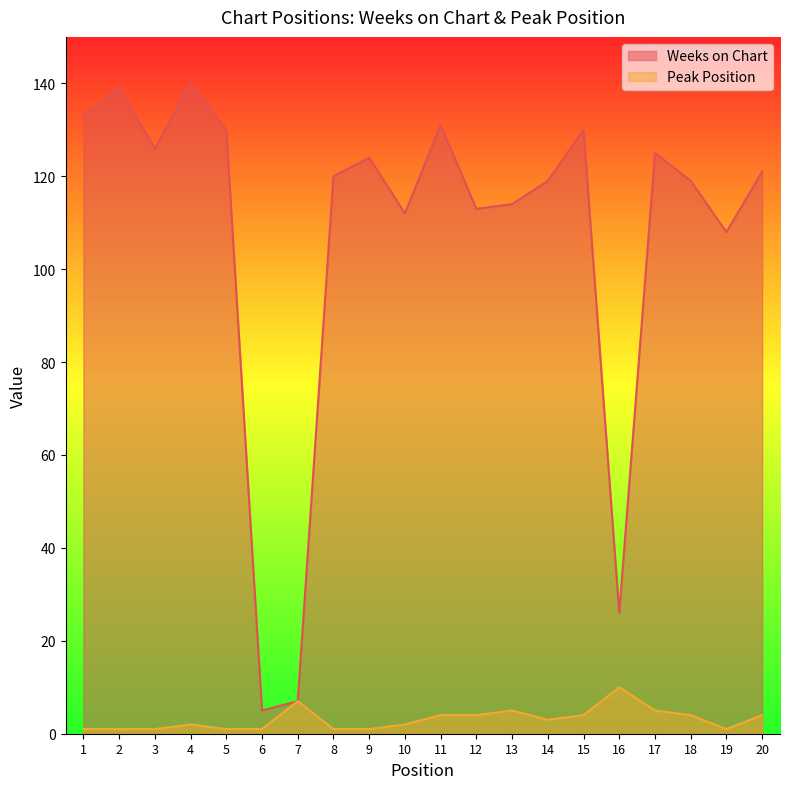

True or false: Peak Position and Weeks on Chart intersect in this chart.

False